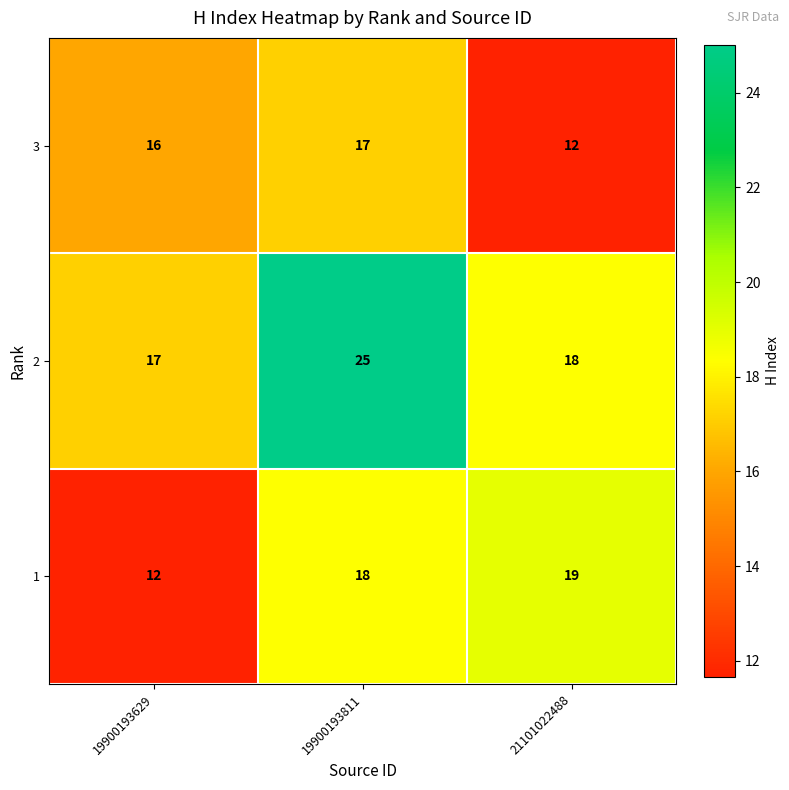

What is the difference between the highest and lowest values at 19900193629?

5